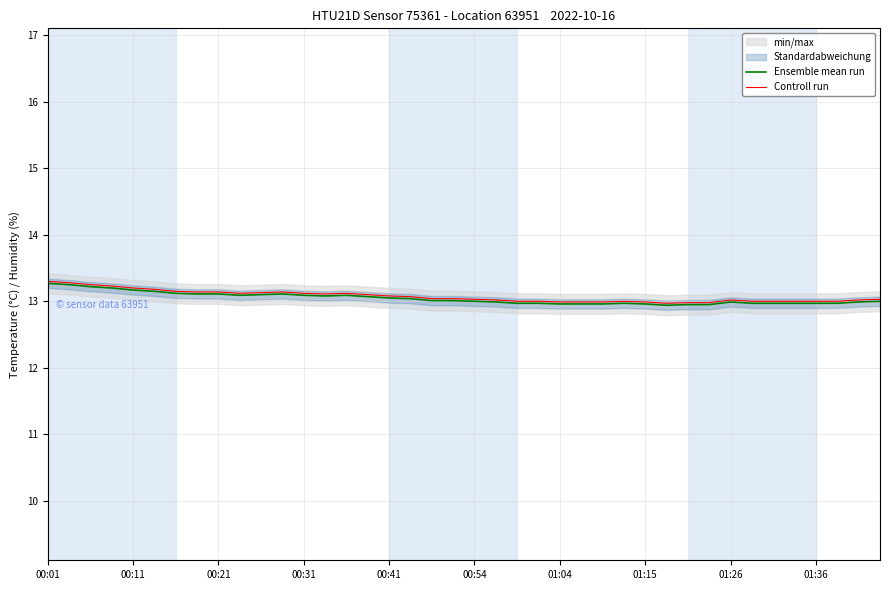

Is it true that Controll run equals 13.0 at 38?

True